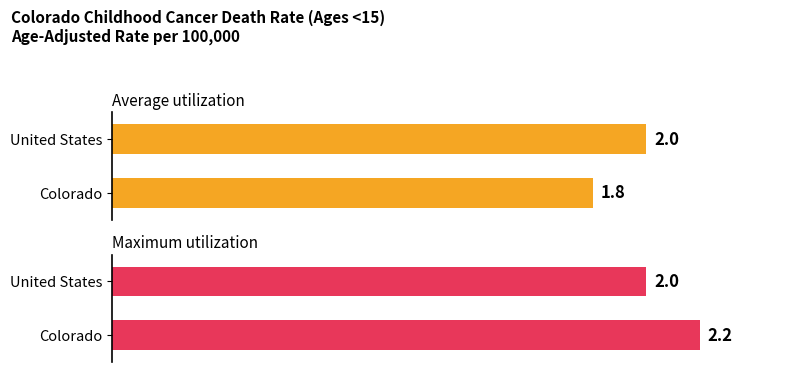

What is the maximum value for Average utilization?

2.0